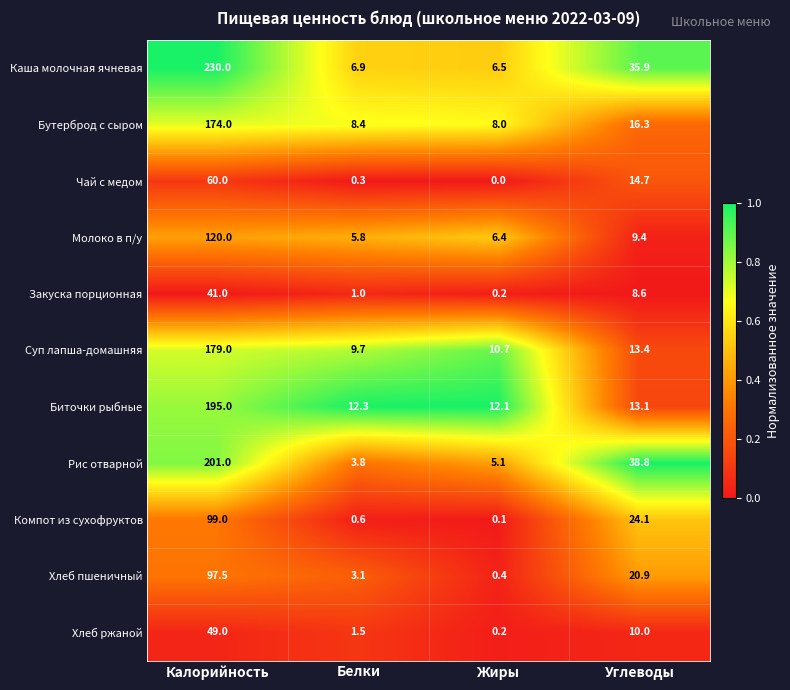

Which series changed the most between Жиры and Углеводы?

Рис отварной